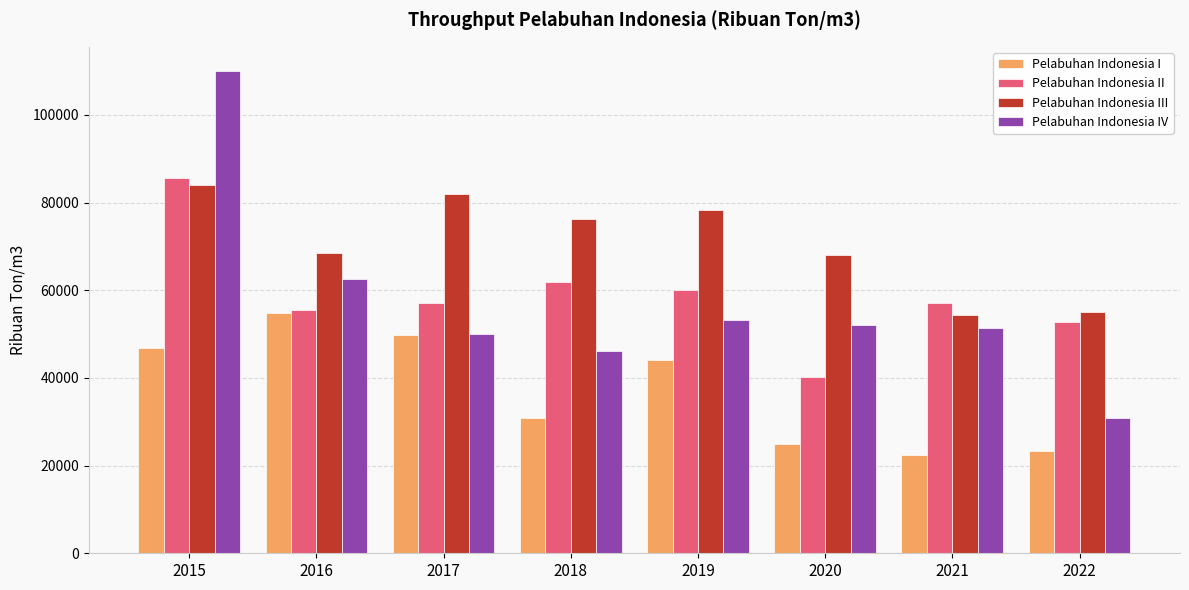

What is the difference between the Pelabuhan Indonesia II values at 2019 and 2021?

3045